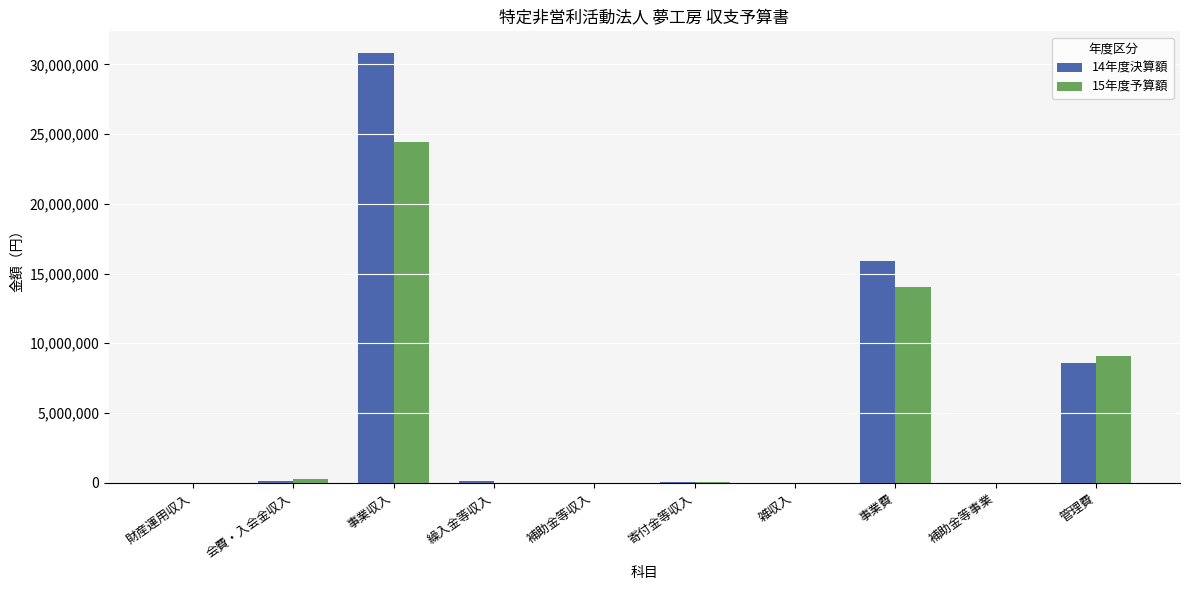

What are all the series names shown in the legend?

14年度決算額, 15年度予算額